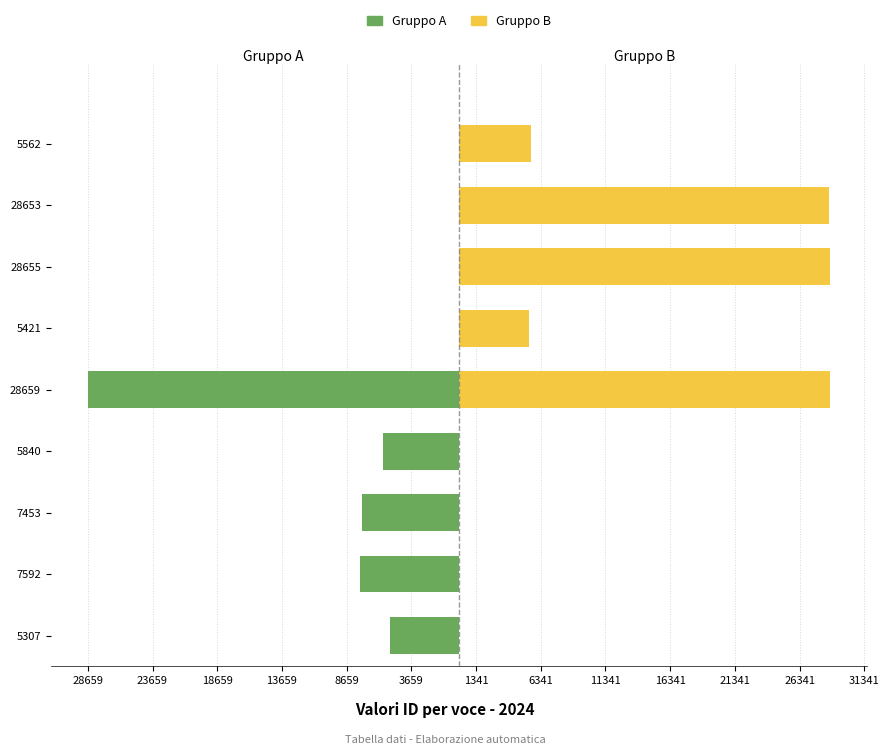

How many categories are shown in the chart?

9